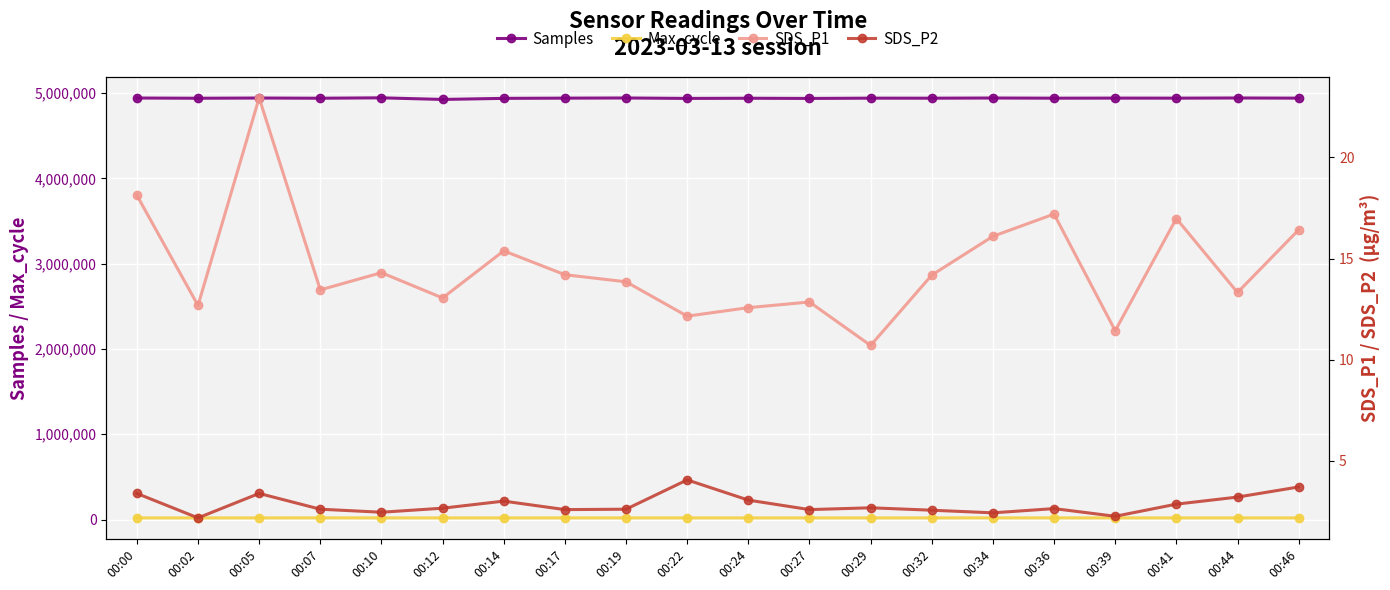

Which series has the widest spread of values?

Samples